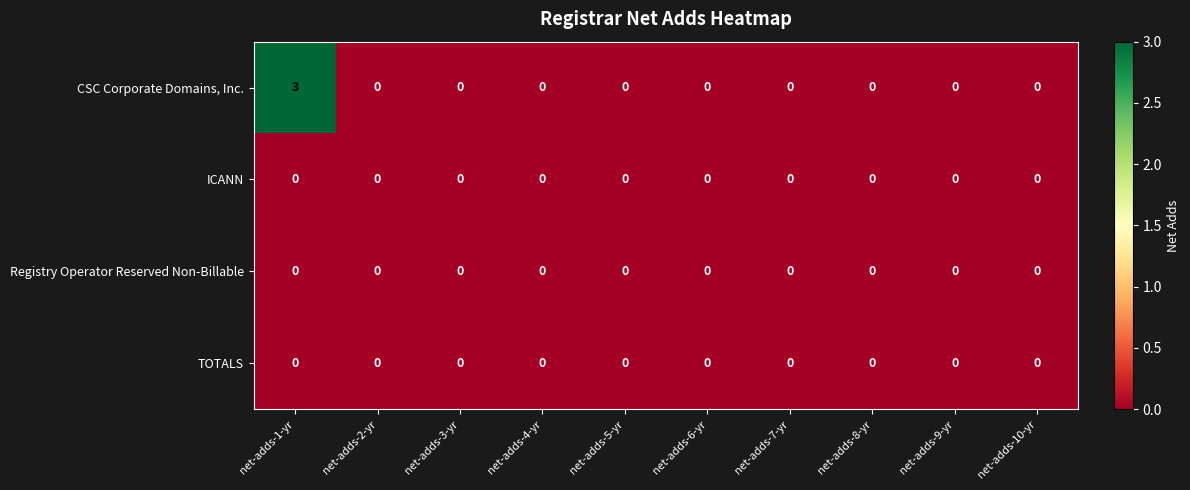

At which category is the sum across all series the highest?

net-adds-1-yr